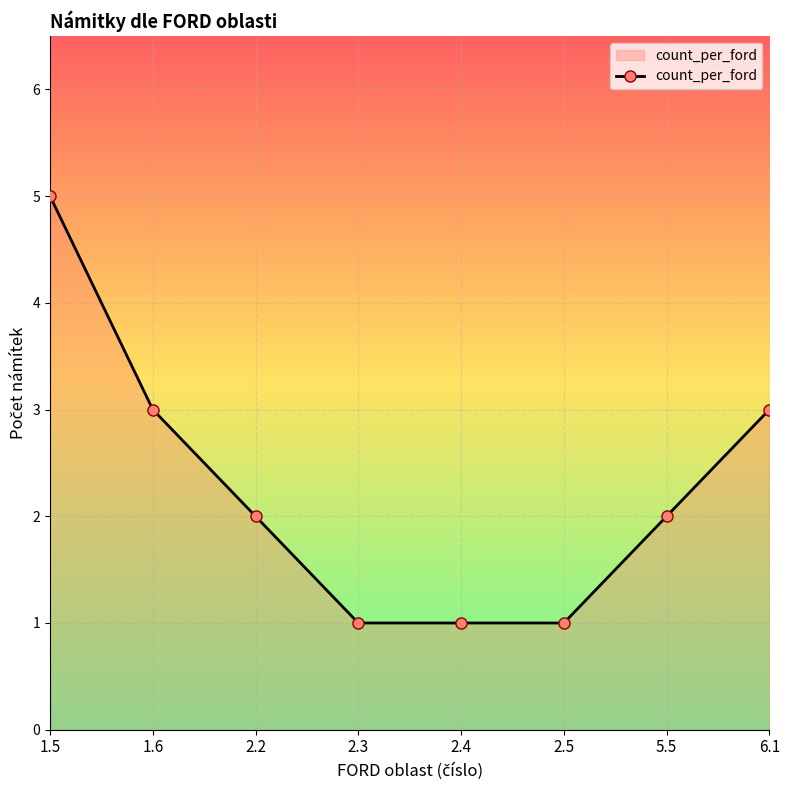

Does the chart display data point markers on the line(s)?

Yes